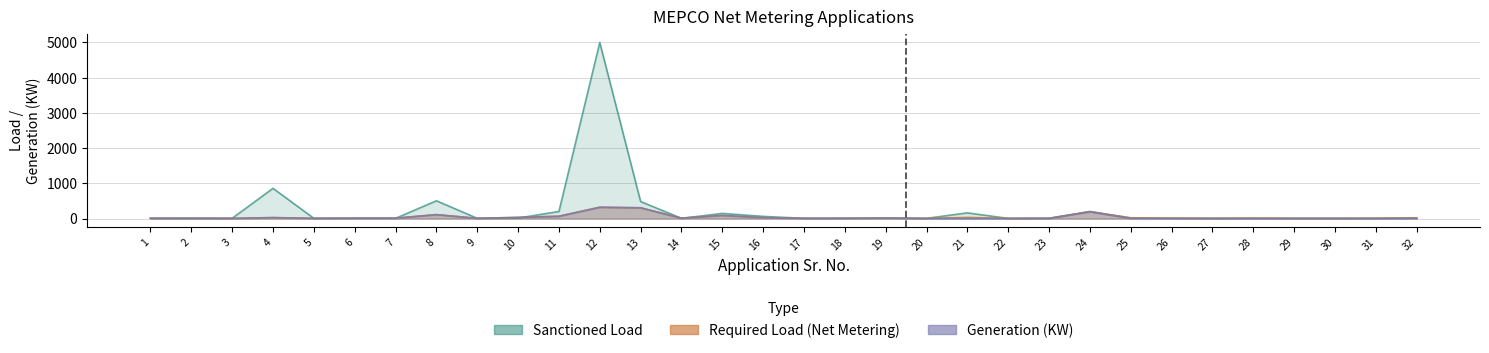

Between 17 and 2, which is larger?

2